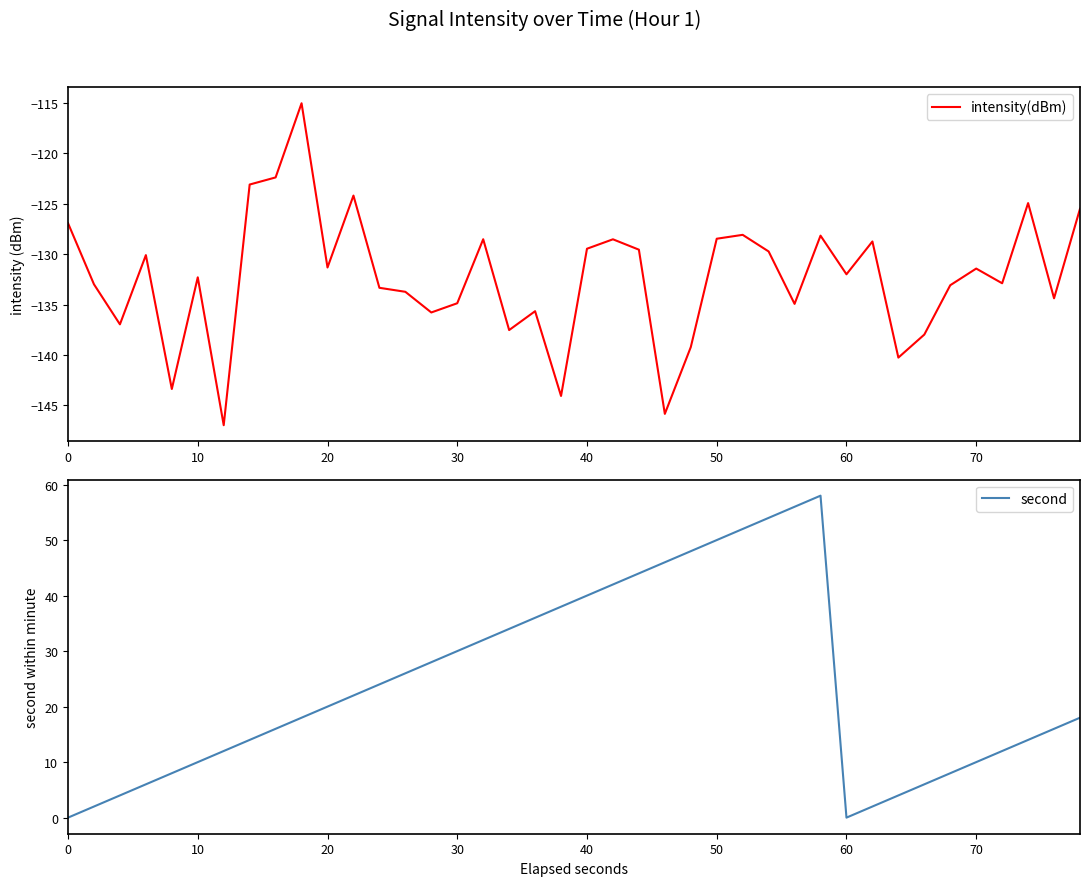

How many interior local valleys does the second series have?

1